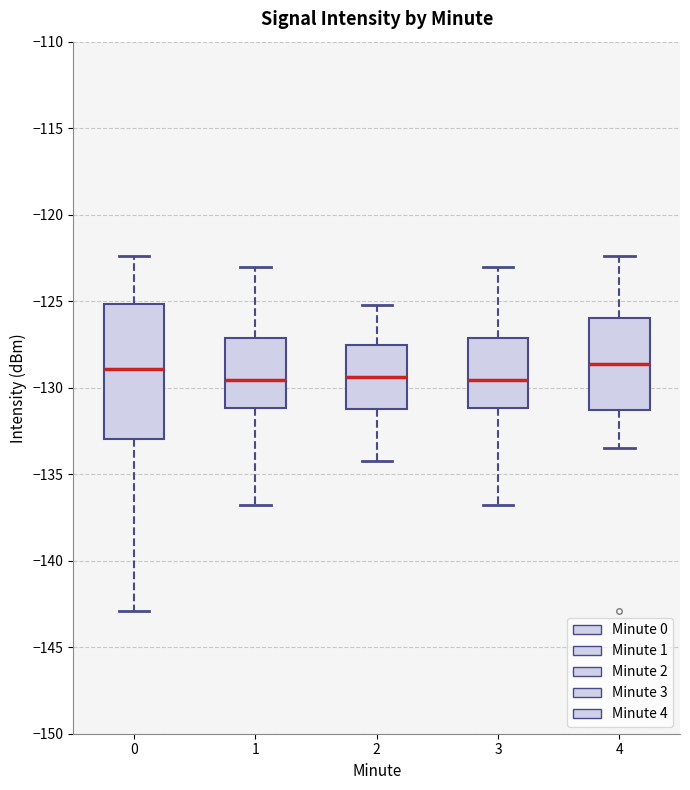

Which box is the tallest, from its lower edge to its upper edge?

0